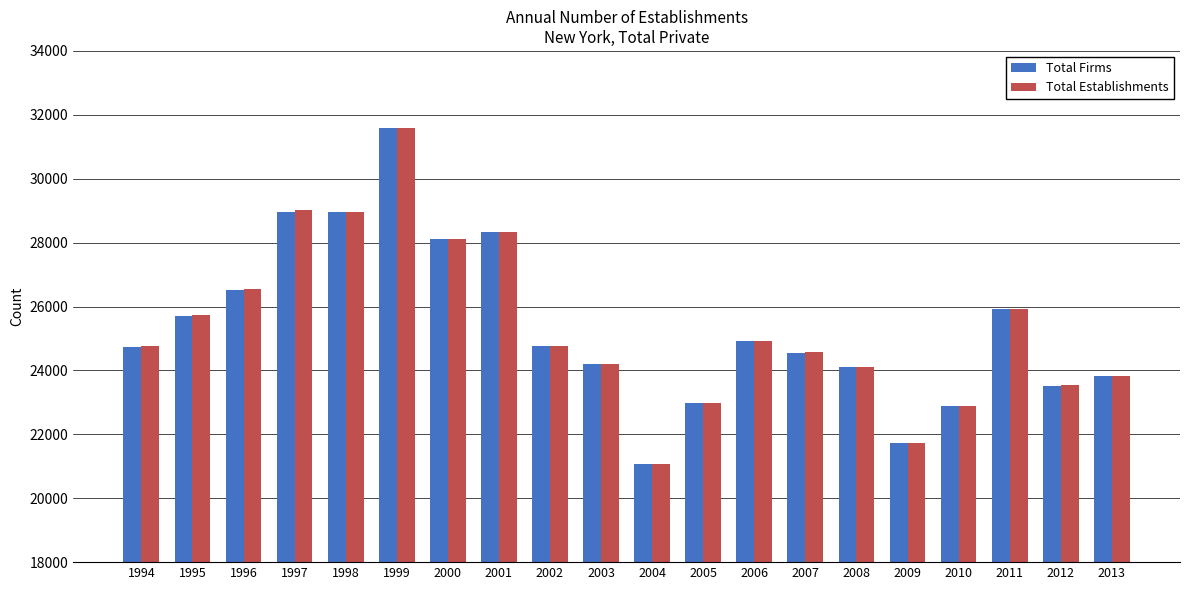

At which category is the sum across all series the highest?

1999